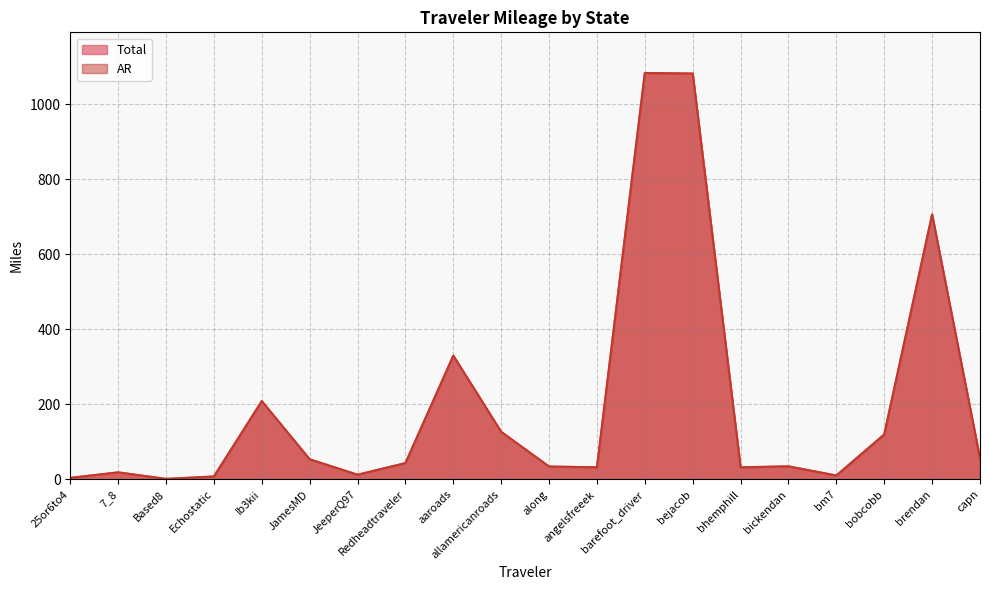

What is the minimum value shown in the chart?

1.5